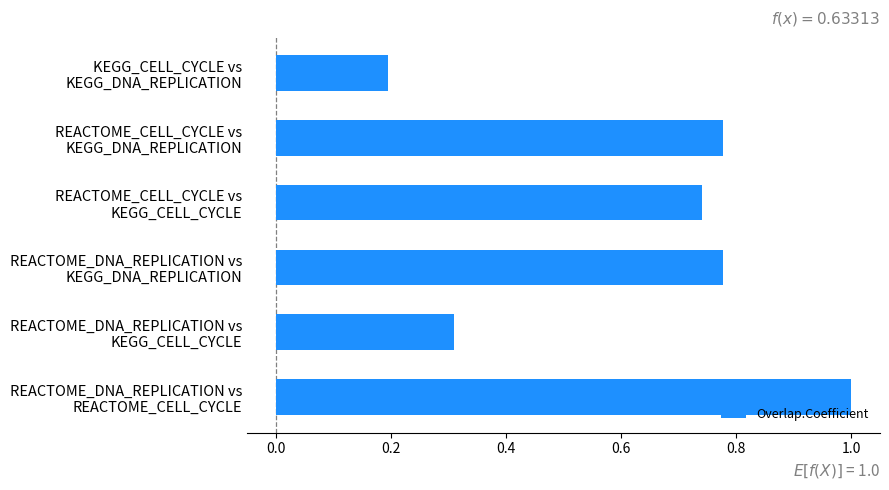

What is the sum of all values?

3.8